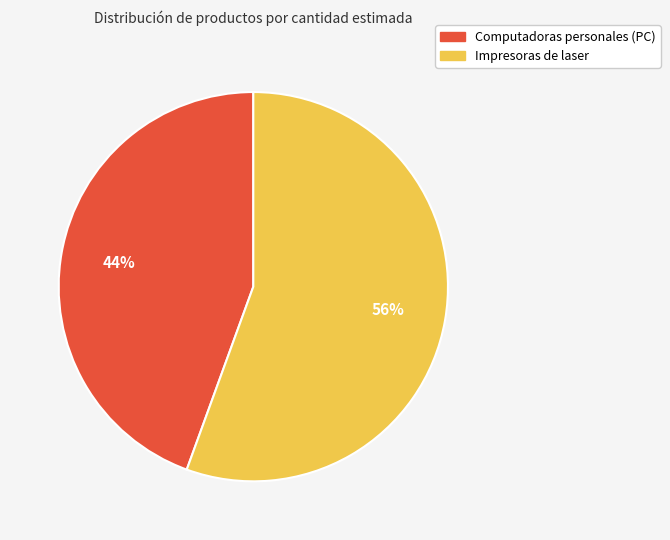

Which slice is the smallest?

Computadoras personales (PC)